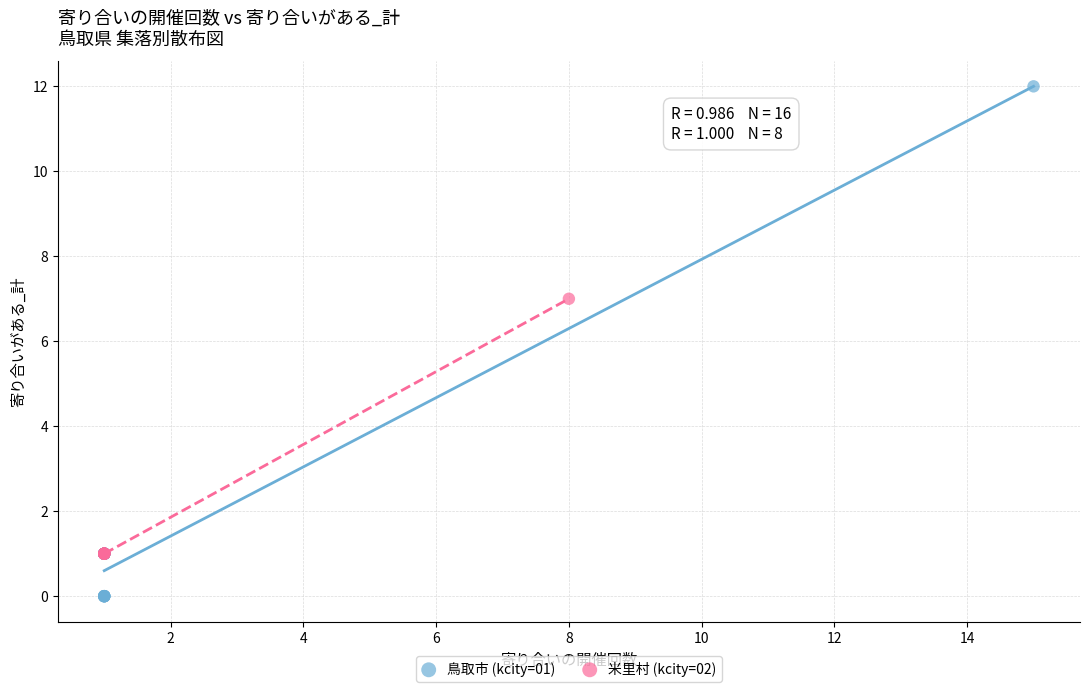

Which series contains the lowest Y value?

鳥取市 (kcity=01)